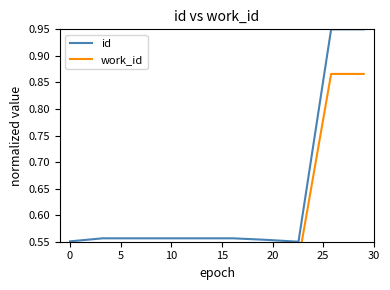

True or false: id has more than 1 points higher than both neighbors.

False